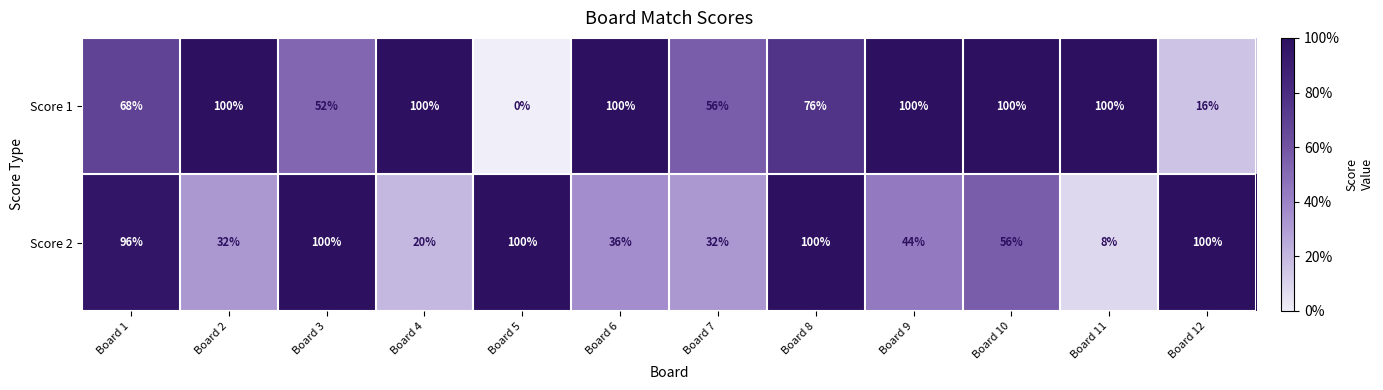

What is the difference between the Score 2 values at Board 6 and Board 12?

64